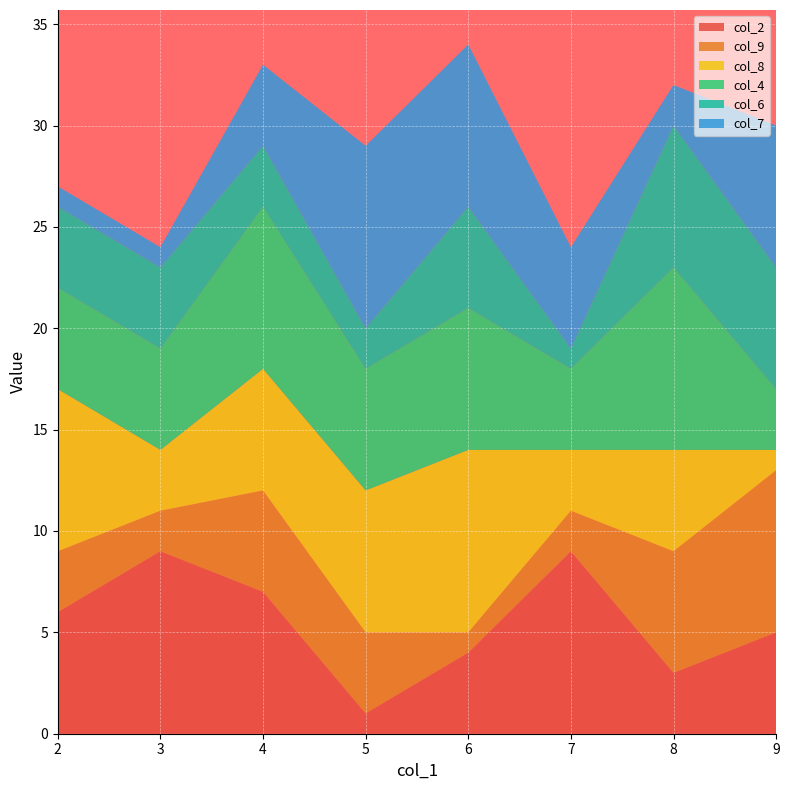

Reading right to left, extract all data points from this chart.

col_2: 9=5	8=3	7=9	6=4	5=1	4=7	3=9	2=6
col_9: 9=8	8=6	7=2	6=1	5=4	4=5	3=2	2=3
col_8: 9=1	8=5	7=3	6=9	5=7	4=6	3=3	2=8
col_4: 9=3	8=9	7=4	6=7	5=6	4=8	3=5	2=5
col_6: 9=6	8=7	7=1	6=5	5=2	4=3	3=4	2=4
col_7: 9=7	8=2	7=5	6=8	5=9	4=4	3=1	2=1